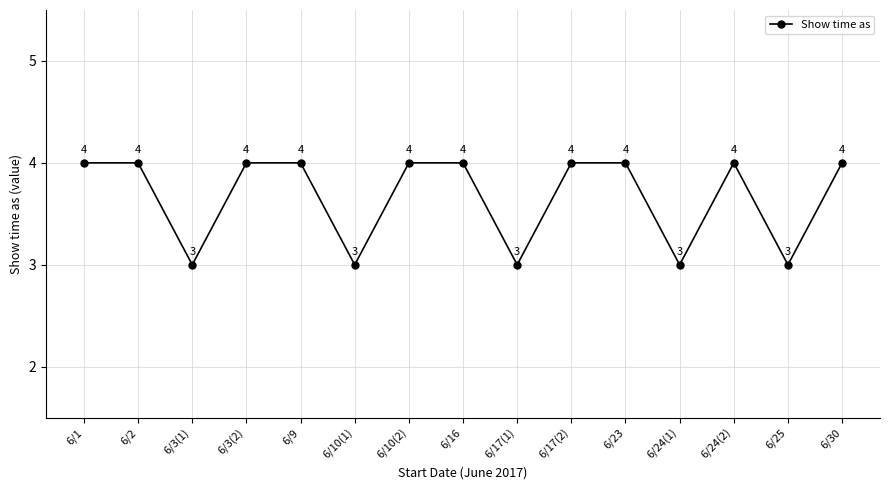

How many categories are shown in the chart?

15